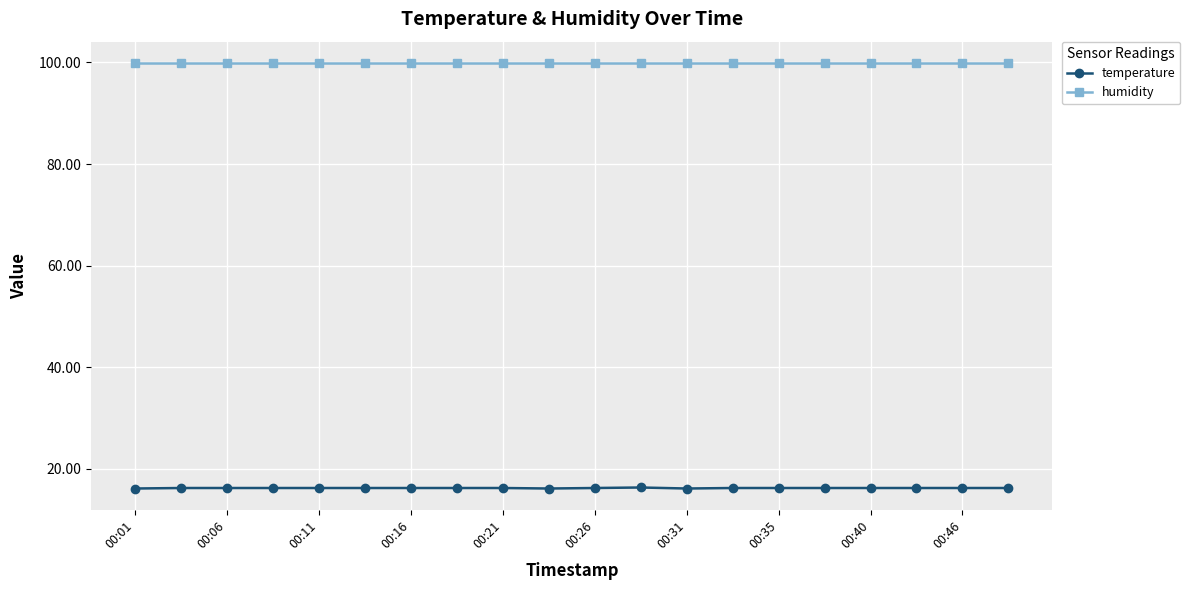

Which series has the largest total across all categories?

humidity